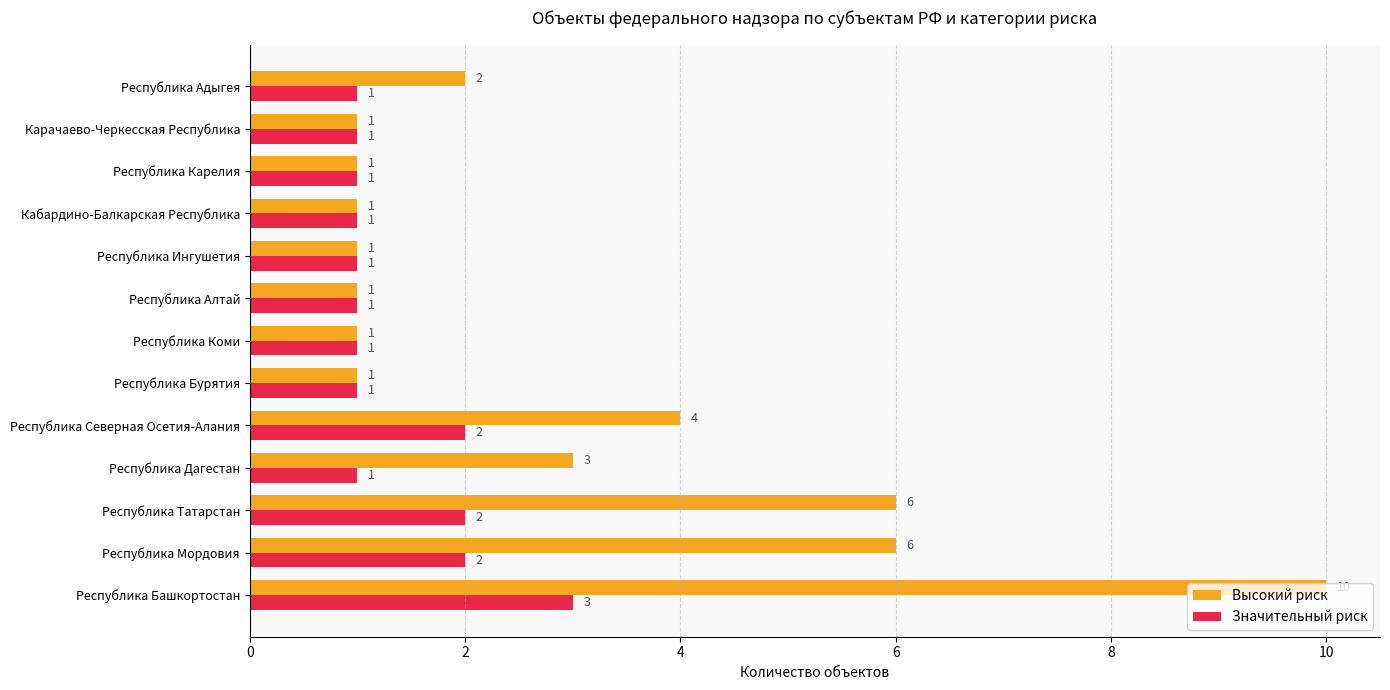

Which series has the largest range (max minus min)?

Высокий риск